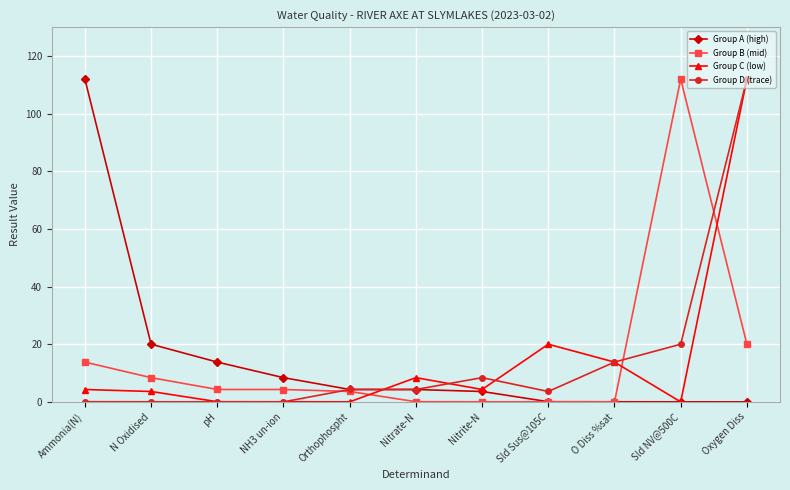

Where do Group A (high) and Group C (low) first cross each other?

Orthophospht and Nitrate-N